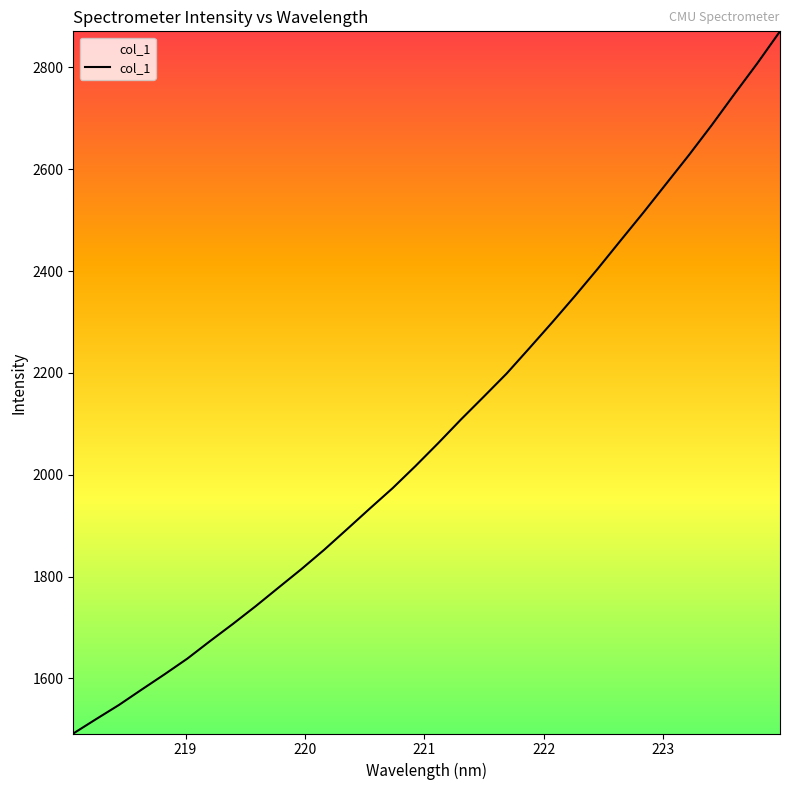

What is the difference between the maximum and minimum values?

1378.8